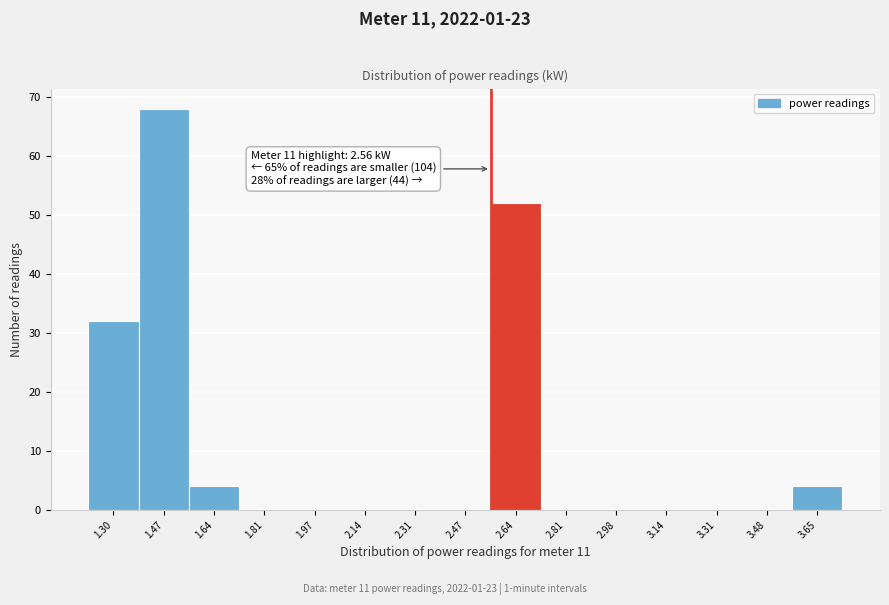

Over which range of the x-axis is the bar tallest?

1.38 to 1.56